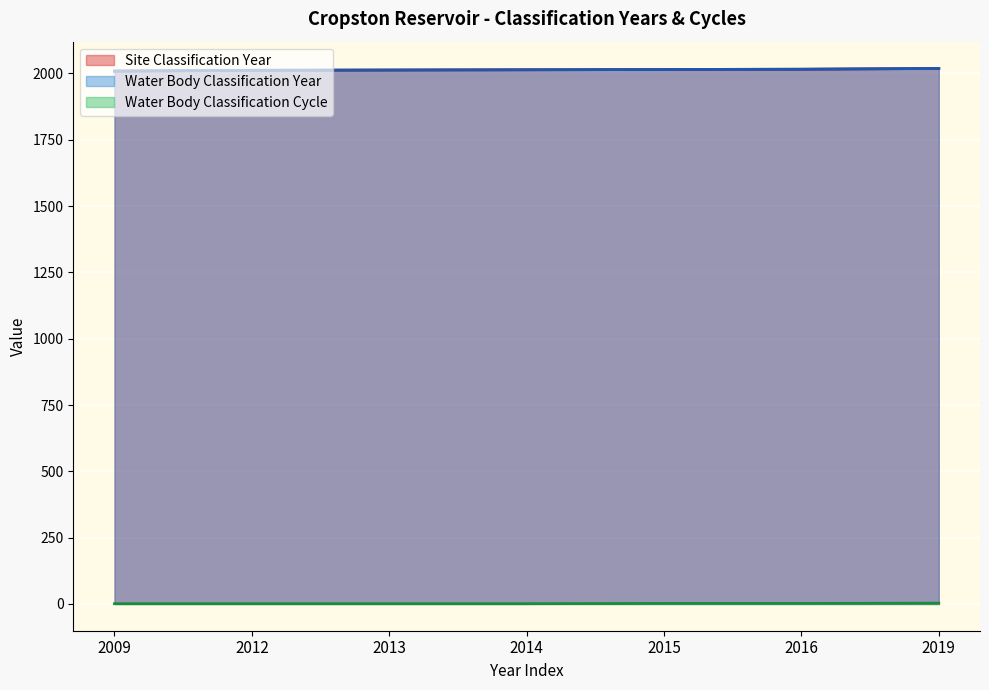

How many Site Classification Year values are between 2012 and 2016?

5